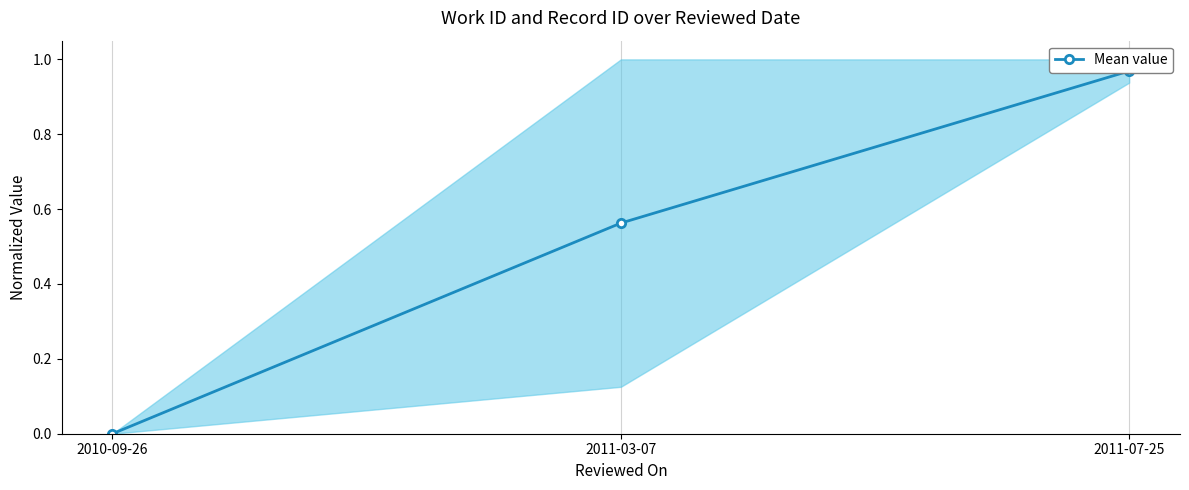

What is the change in value from 2010-09-26 to 2011-07-25?

+1.0